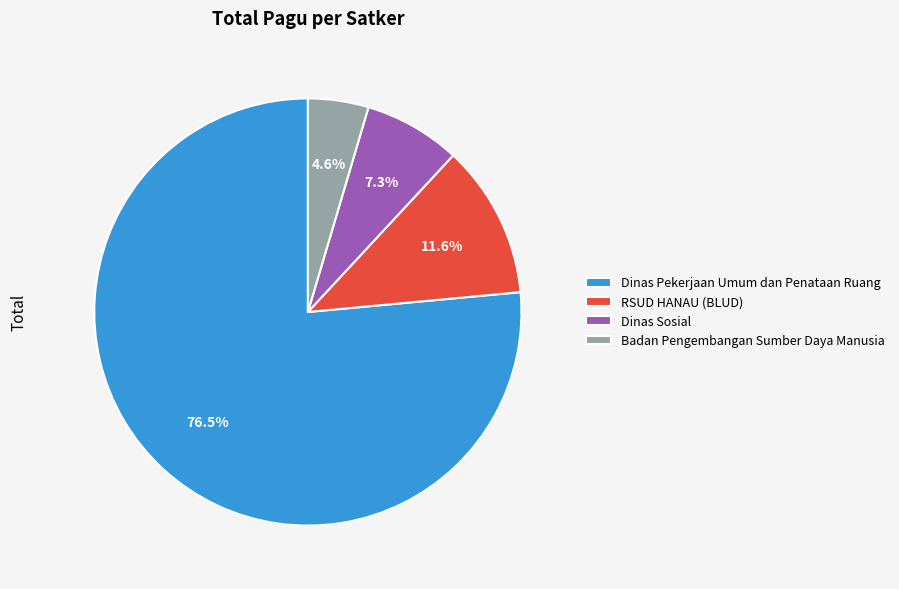

Does any single category account for the majority?

Yes